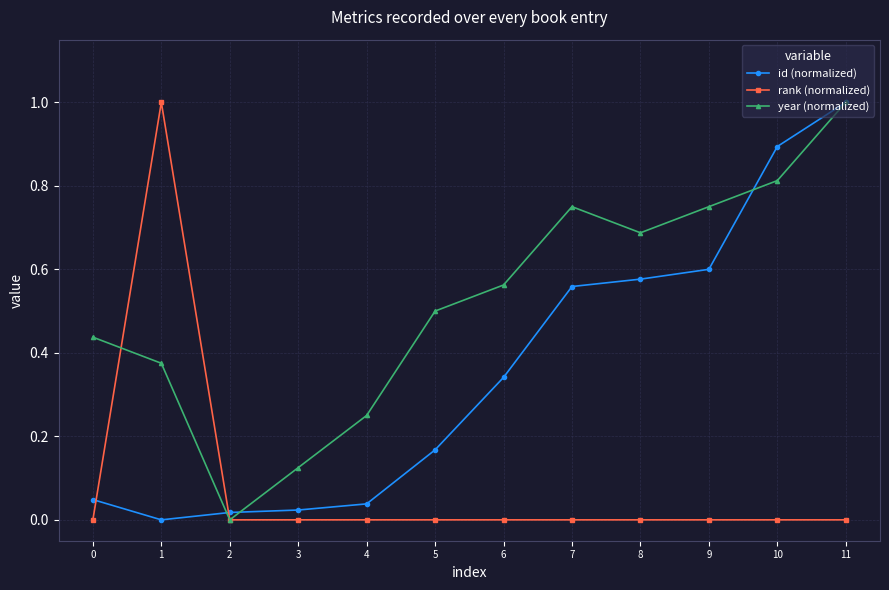

The rank (normalized) series shows 0.0 at 5. True or false?

True